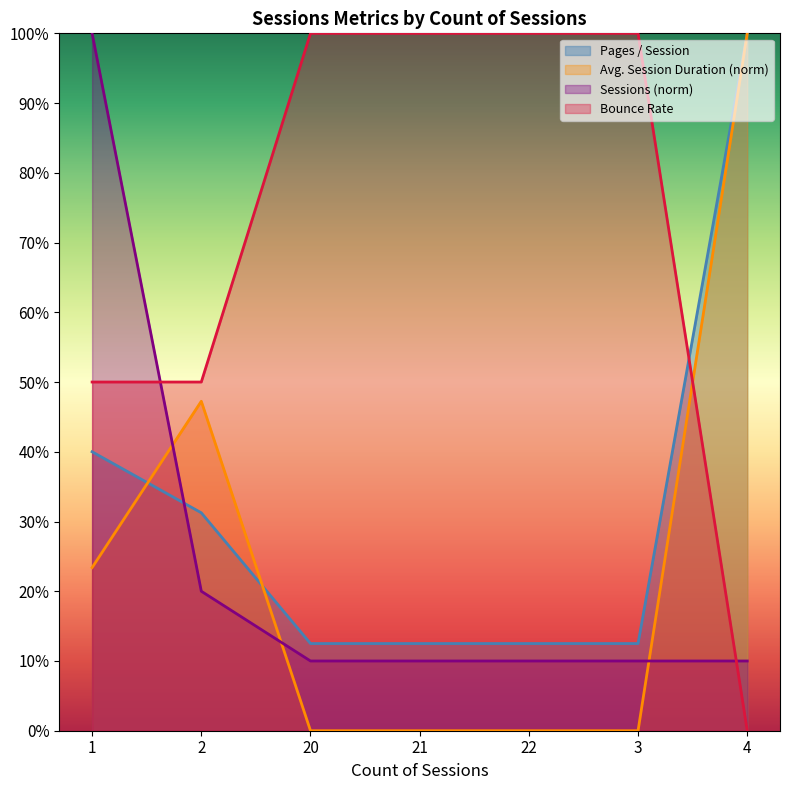

At which label does Avg. Session Duration reach its minimum?

20